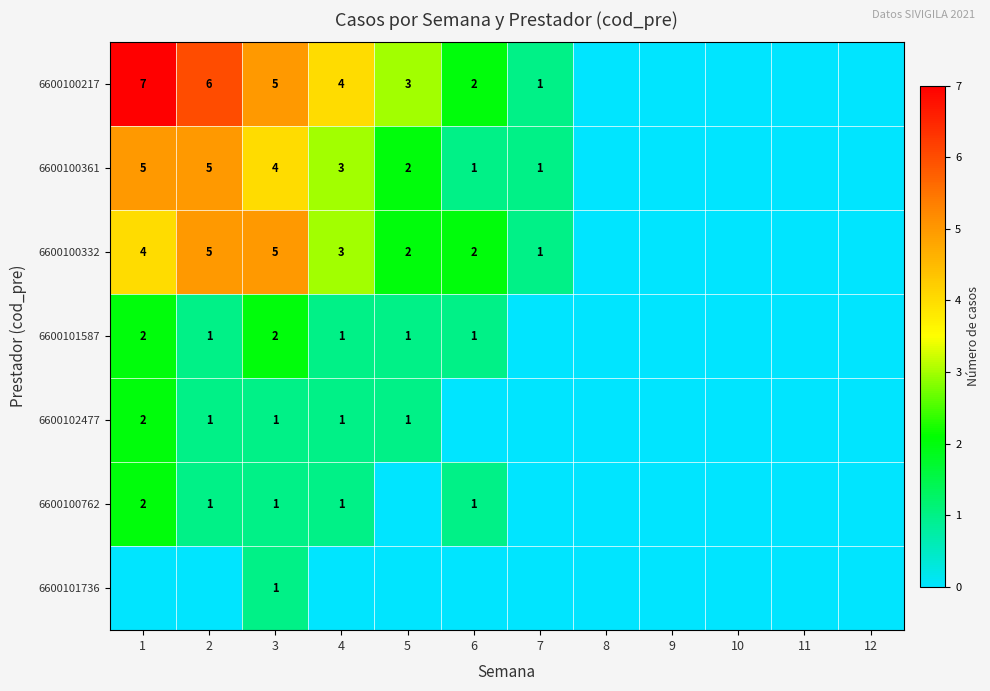

Is it true that 6600100762 equals 2 at 1?

True